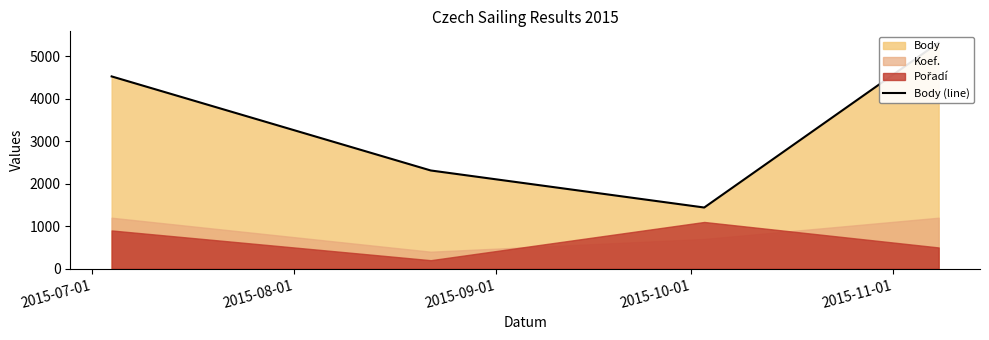

True or false: the data shows 1109 at 2015-10-01.

False